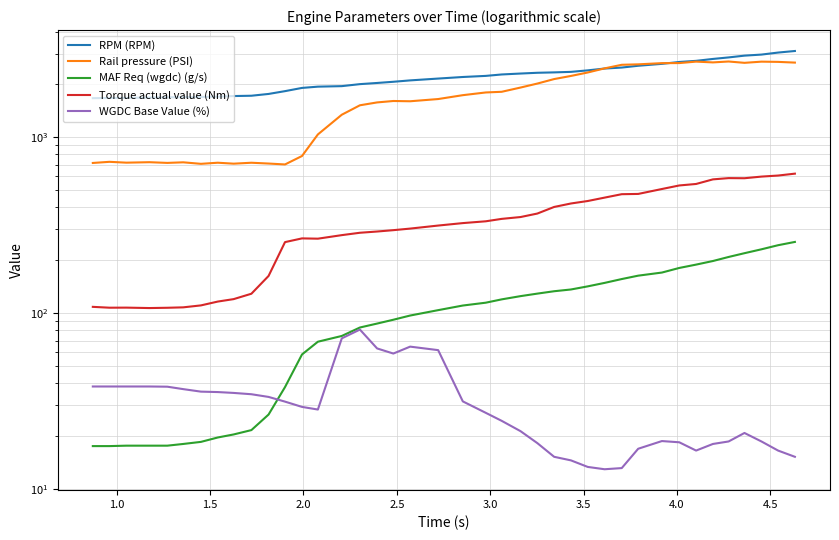

True or false: RPM (RPM) and Torque actual value (Nm) cross at least once.

False